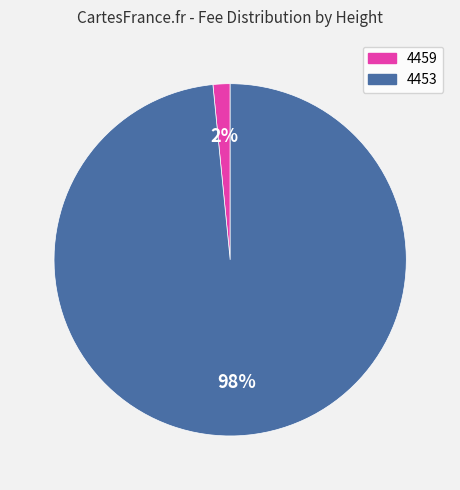

Combined, do 4453 and 4459 account for over 50%?

Yes